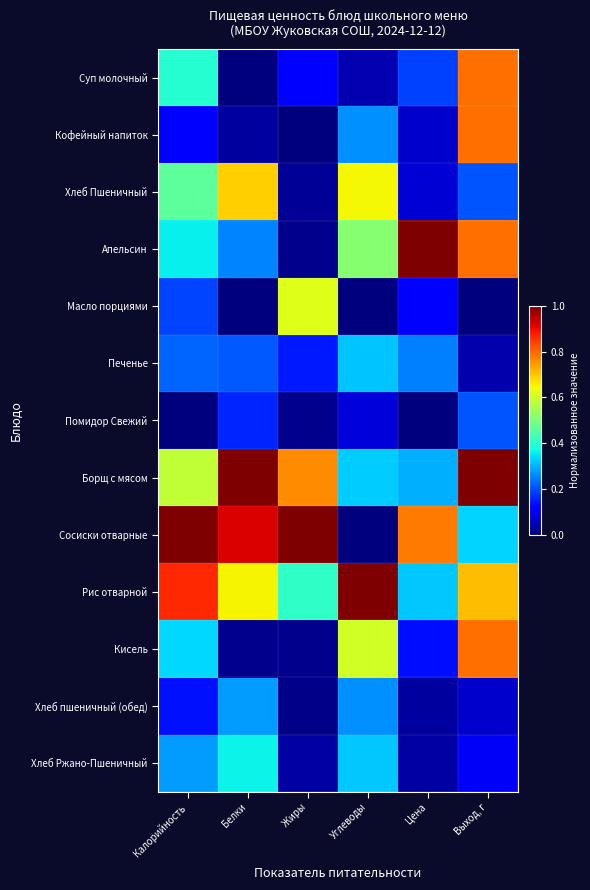

Which label corresponds to the largest value in the chart?

Цена